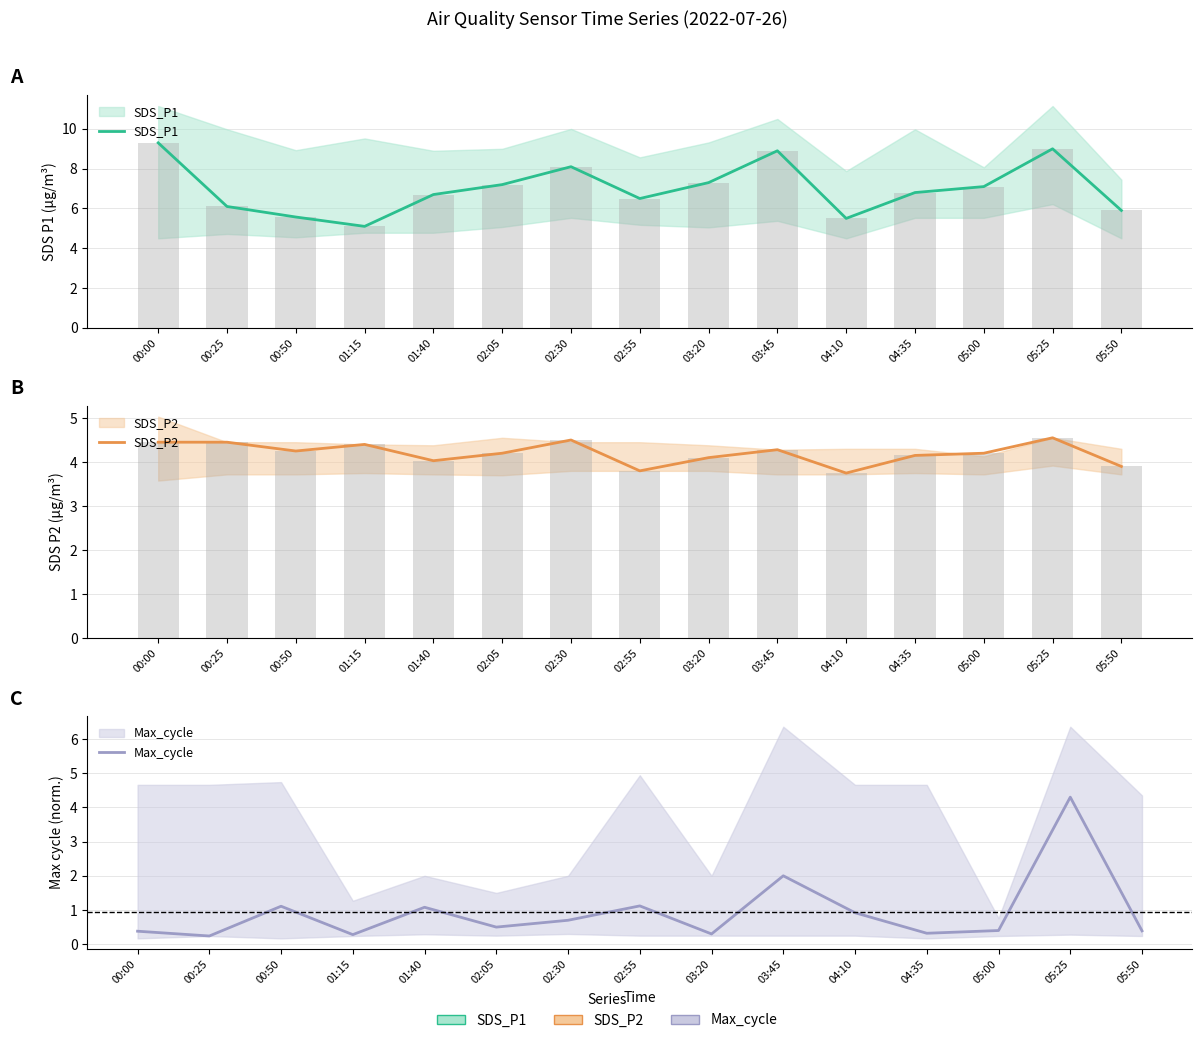

Is it true that SDS_P1 equals 8.1 at 02:30?

True